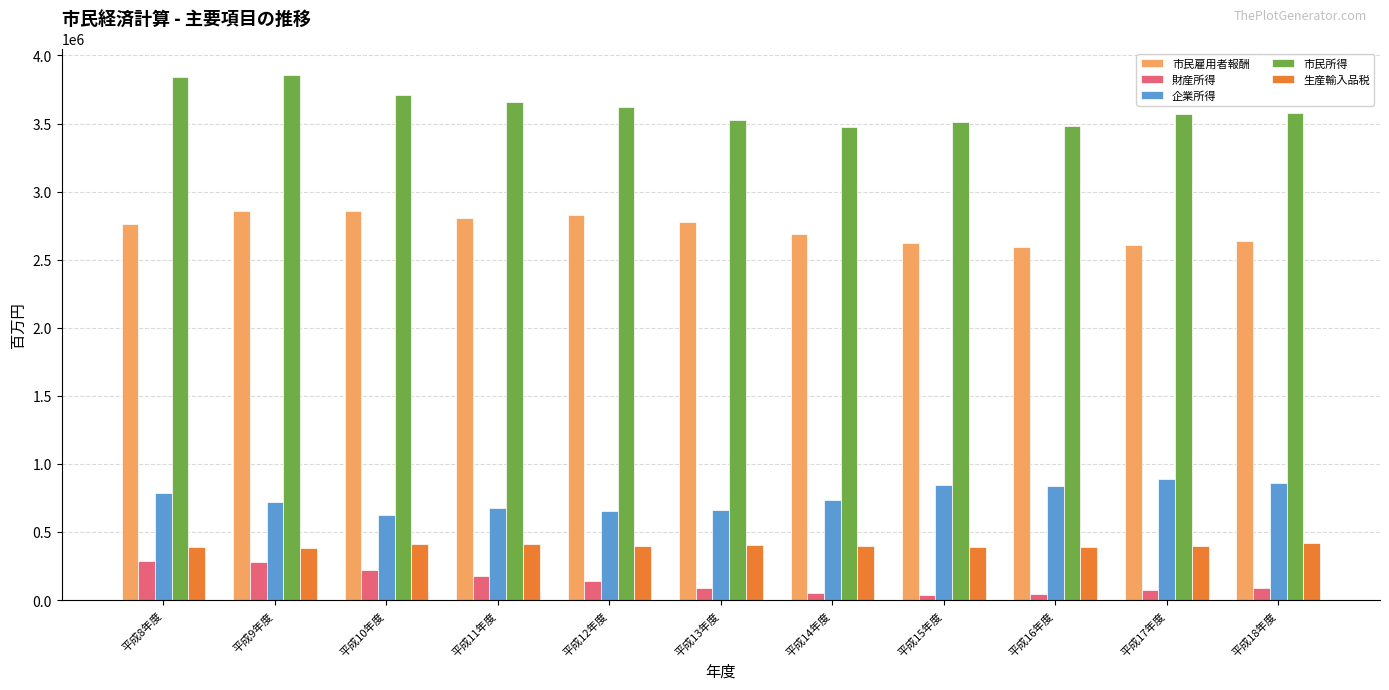

What is the label of the 1st bar from the left?

平成8年度